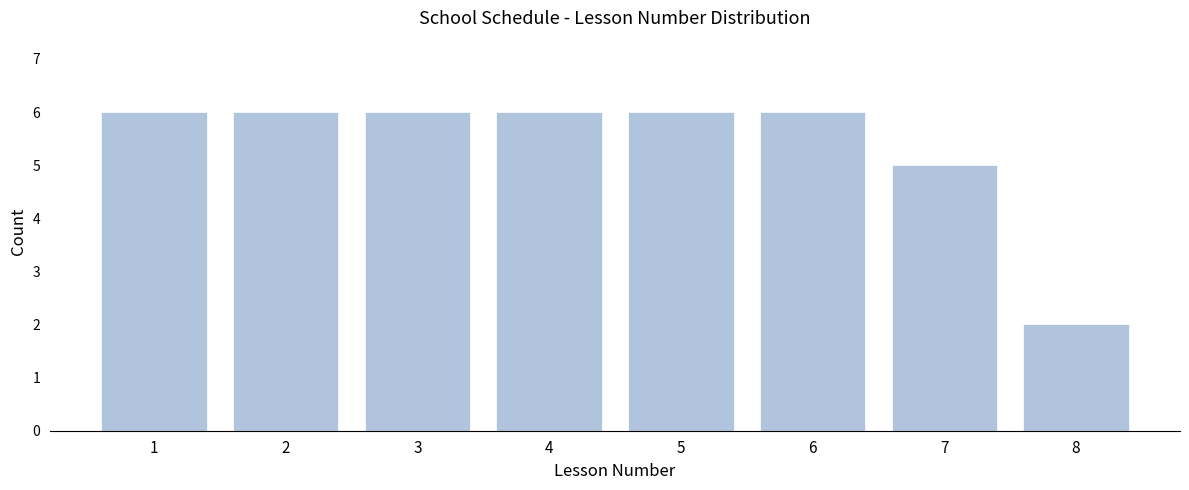

Reading left to right, what are all the values shown in this chart?

6	6	6	6	6	6	5	2